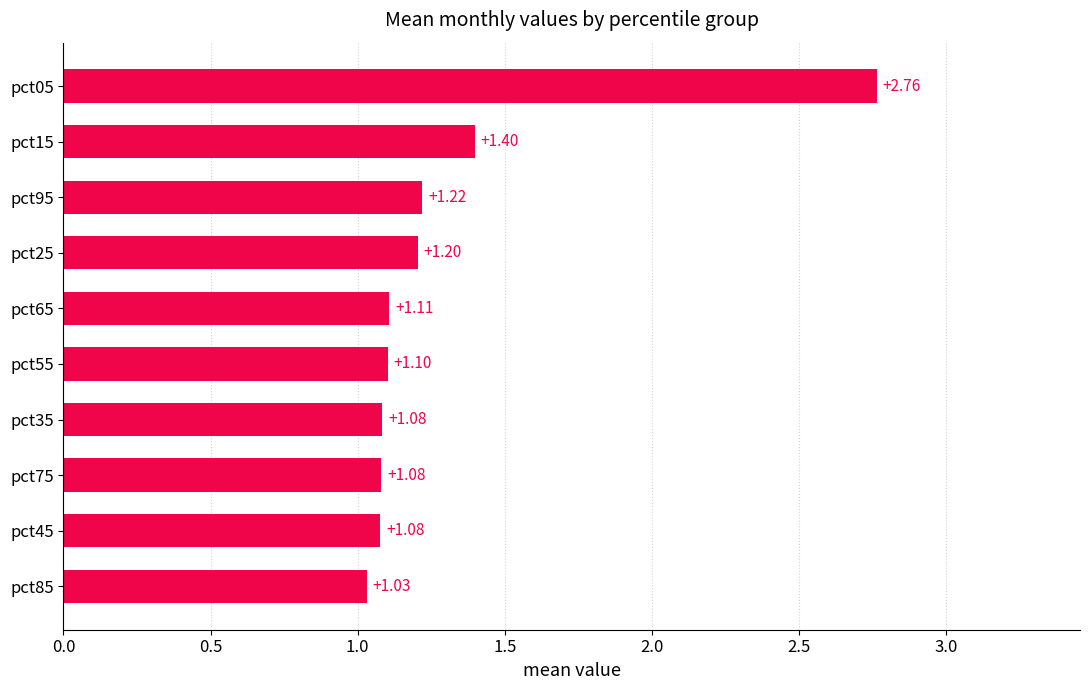

Between pct65 and pct05, which is larger?

pct05